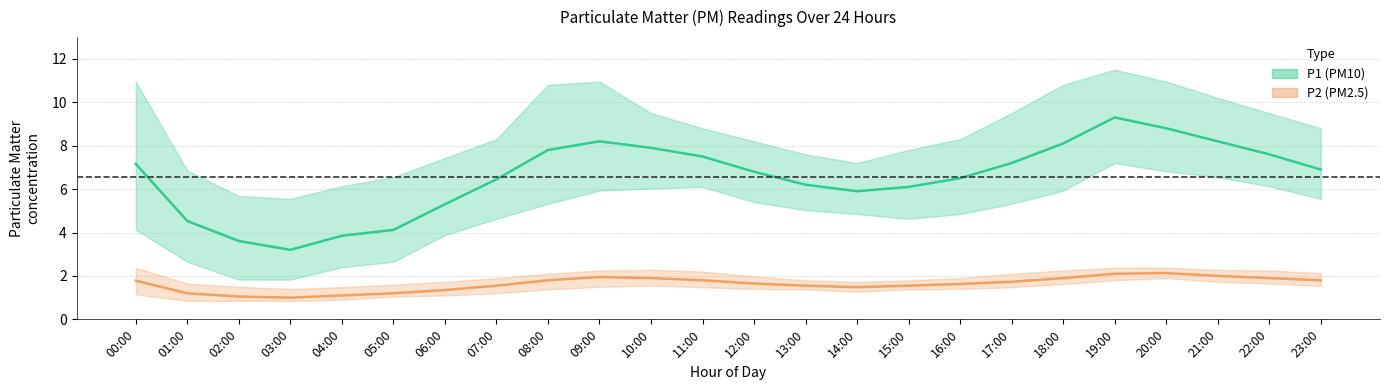

What is the difference between the maximum and minimum values in the P2 (PM2.5) mean series?

1.1